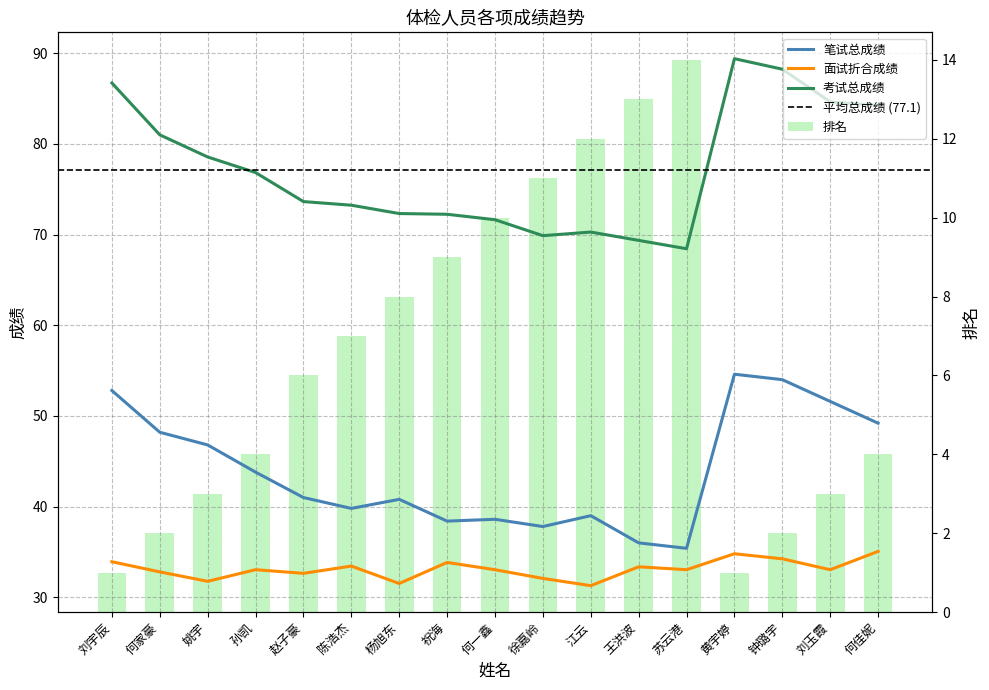

The value of 考试总成绩 at 陈浩杰 is 20.0. True or false?

False